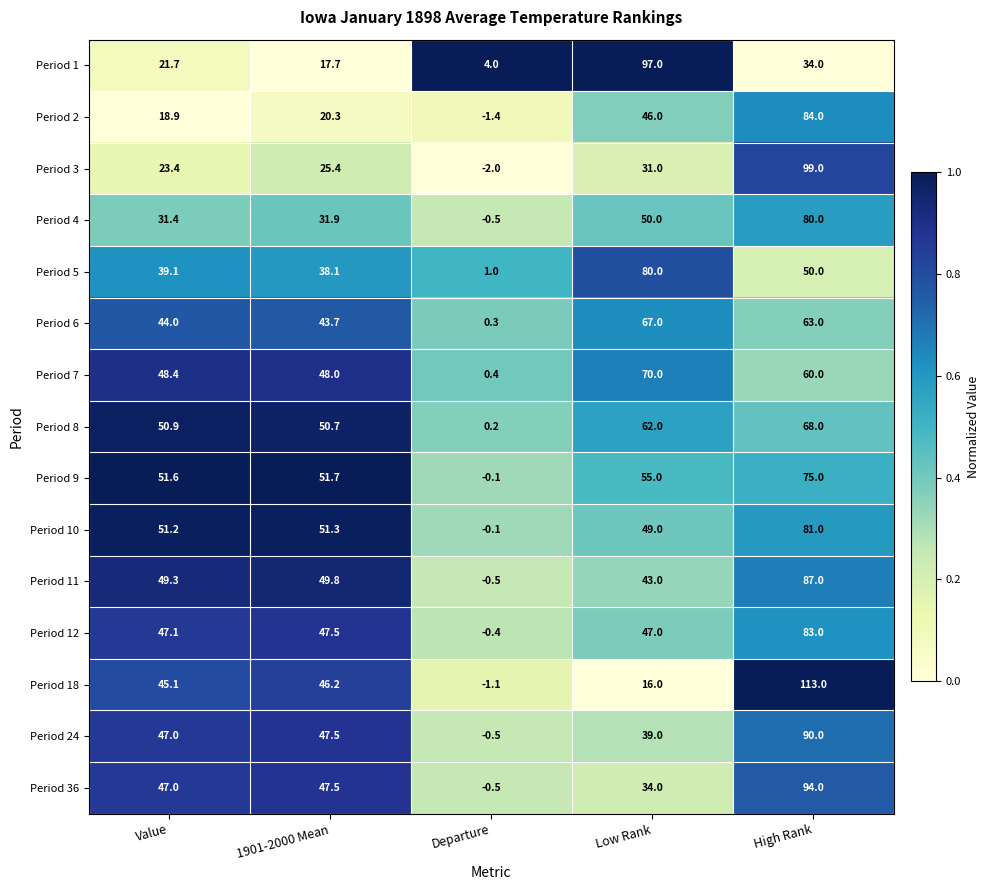

What is the greatest value displayed?

113.0